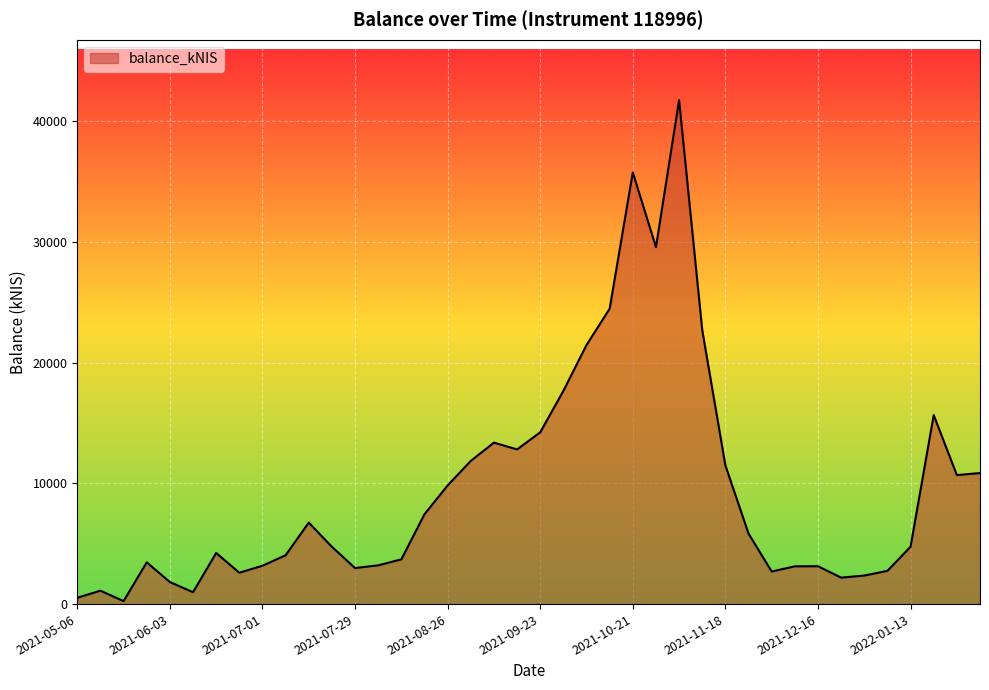

What is the greatest value displayed?

41763.8